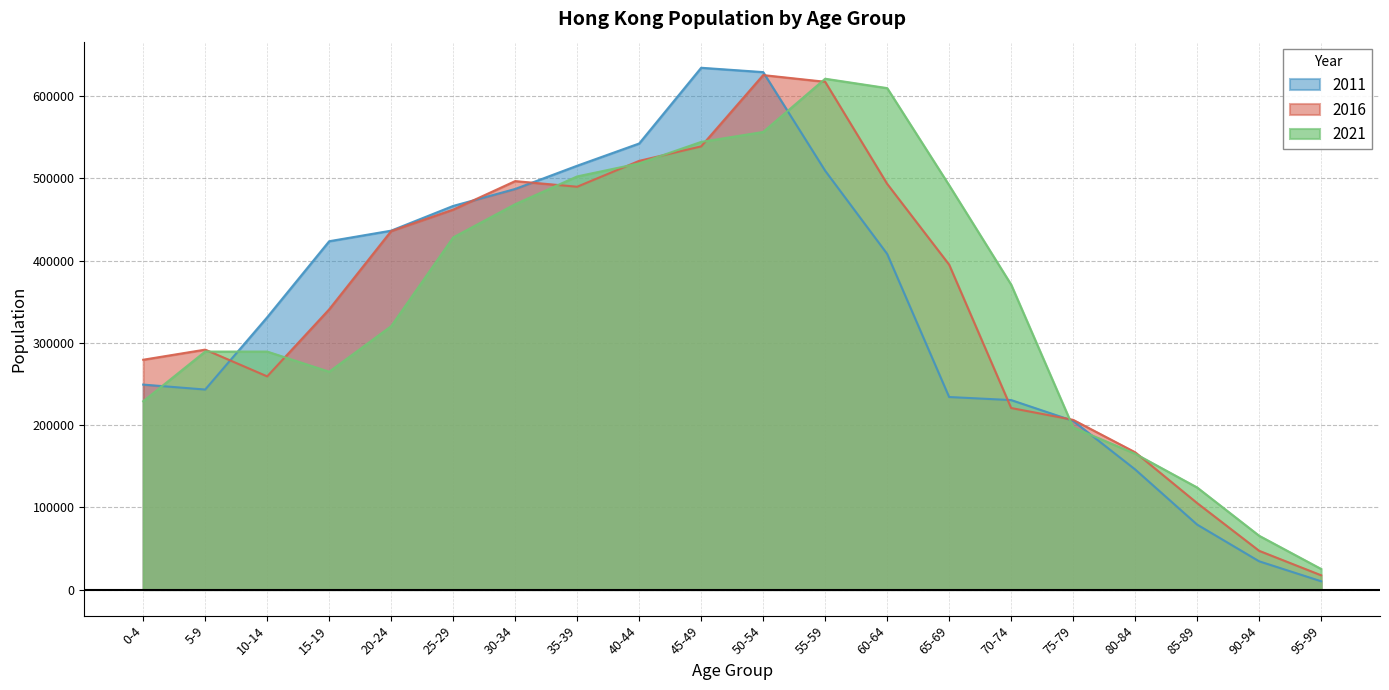

Where is the first local minimum for 2021?

15-19